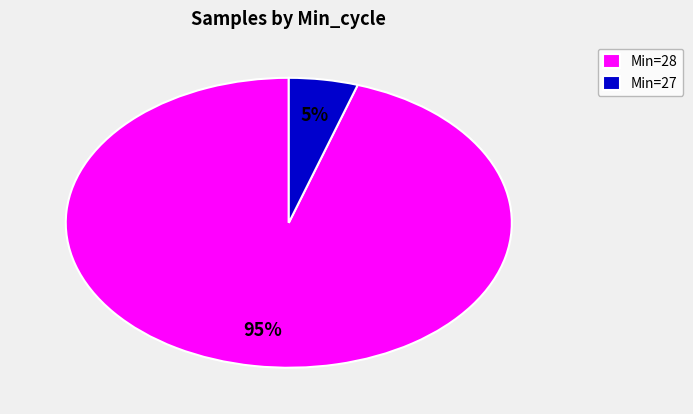

Approximately how many times larger is the value at Min=28 compared to Min=27?

19.0